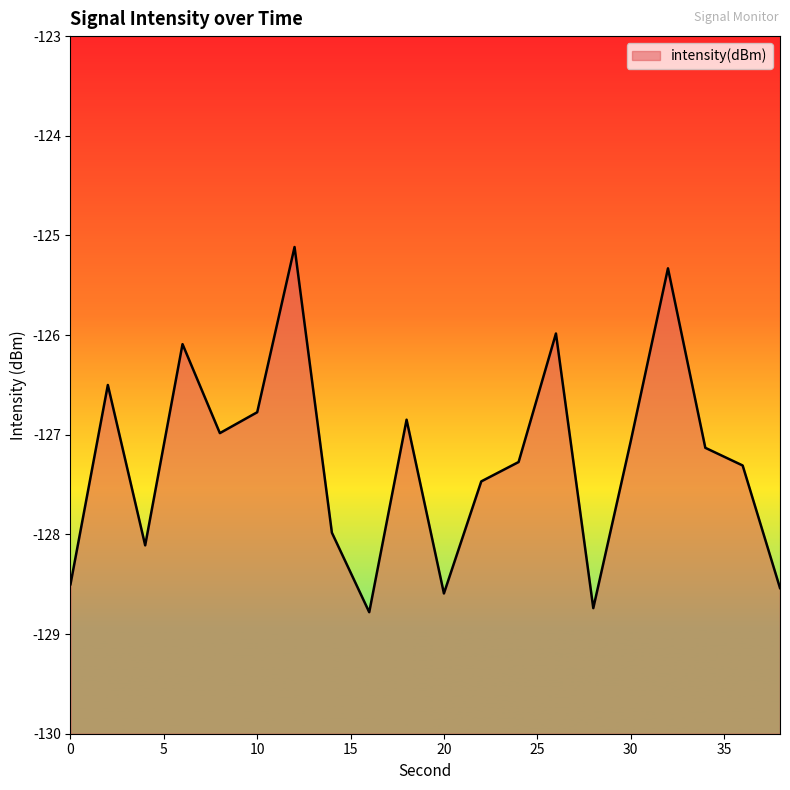

At which label is the value closest to -126?

26